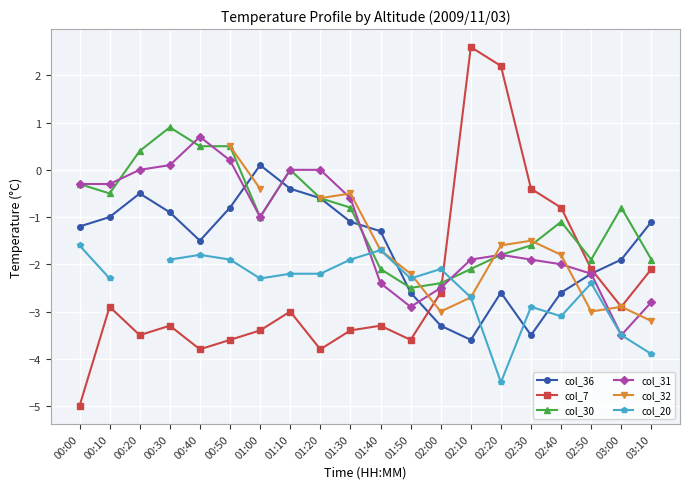

How many interior local valleys does the col_7 series have?

5